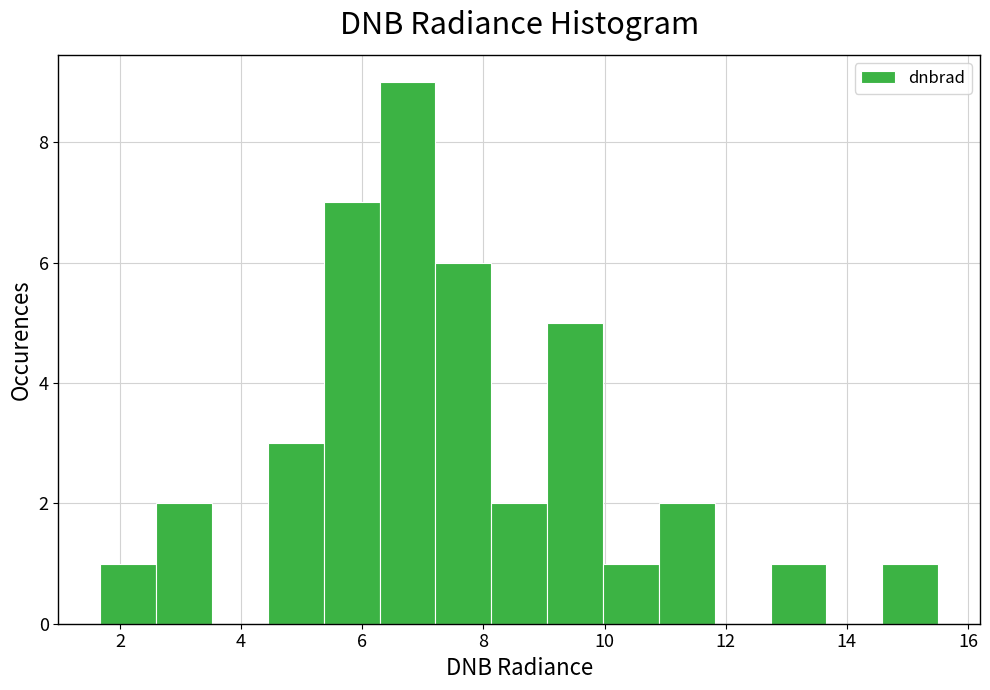

Over which range of the x-axis is the bar tallest?

6.2 to 7.2